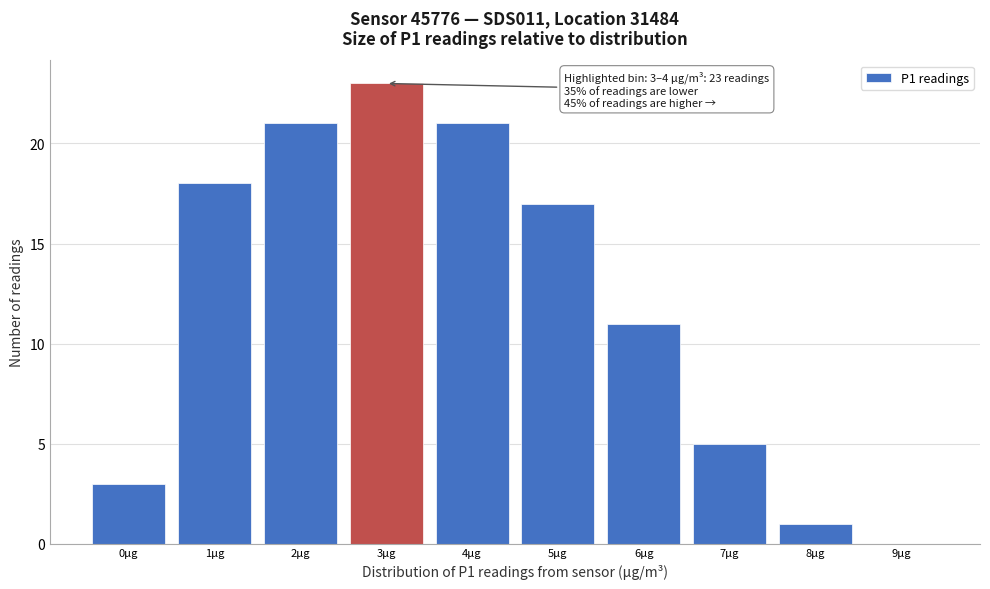

Reading left to right, transcribe all the data shown in this chart.

0μg=3	1μg=18	2μg=21	3μg=23	4μg=21	5μg=17	6μg=11	7μg=5	8μg=1	9μg=0